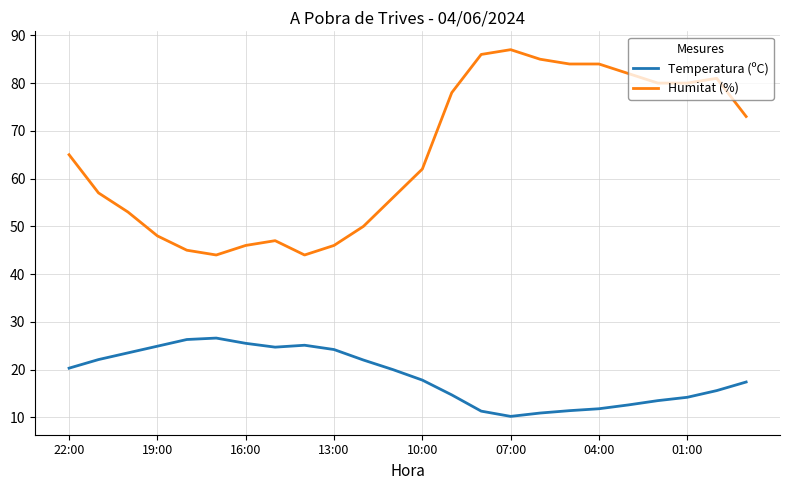

Which series has the largest total across all categories?

Humitat (%)